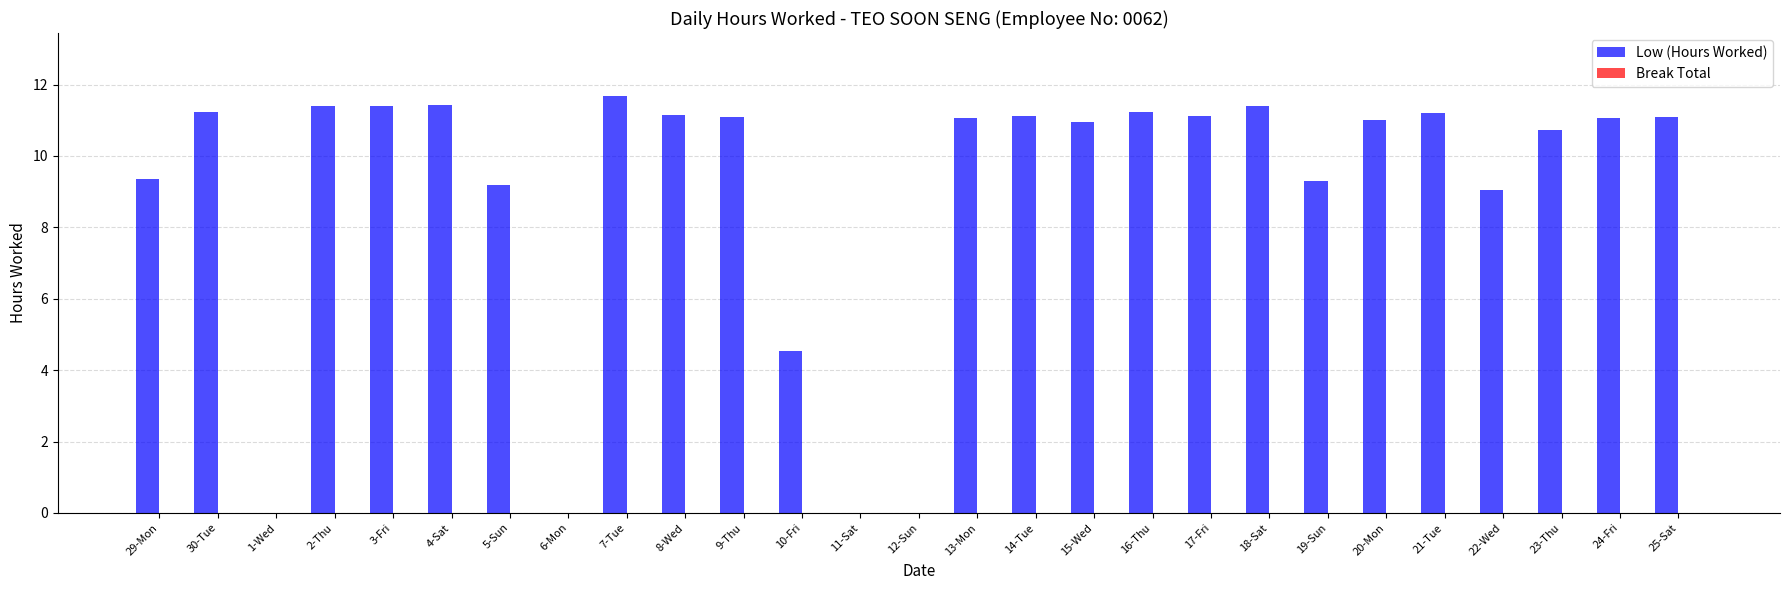

What is the ratio of the value at 2-Thu to the value at 7-Tue?

1.0